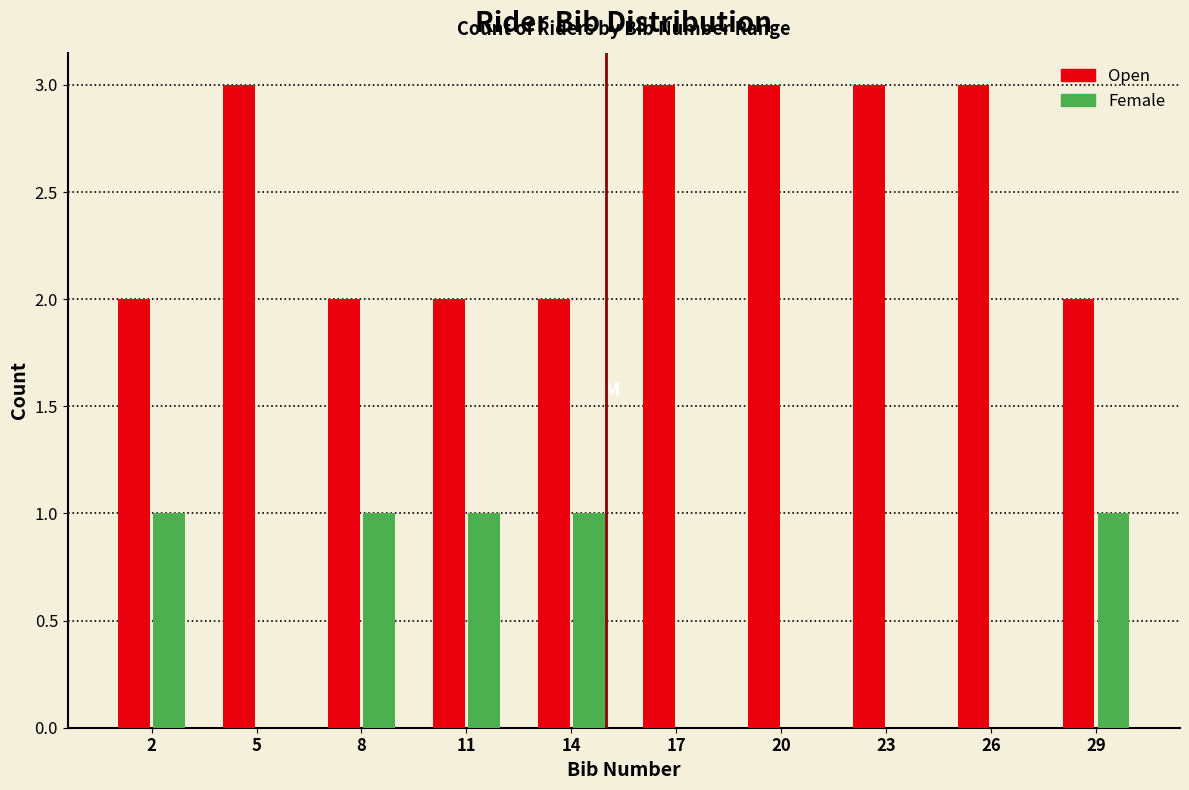

Reading left to right, list all the values displayed in this chart.

Open: 2=2	5=3	8=2	11=2	14=2	17=3	20=3	23=3	26=3	29=2
Female: 2=1	5=0	8=1	11=1	14=1	17=0	20=0	23=0	26=0	29=1